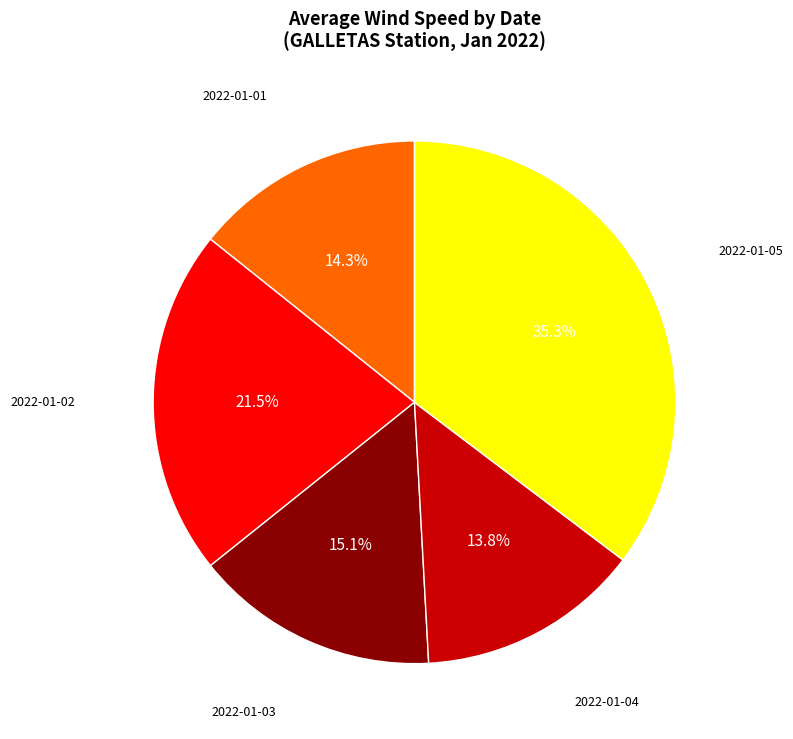

How many slices are in this pie chart?

5